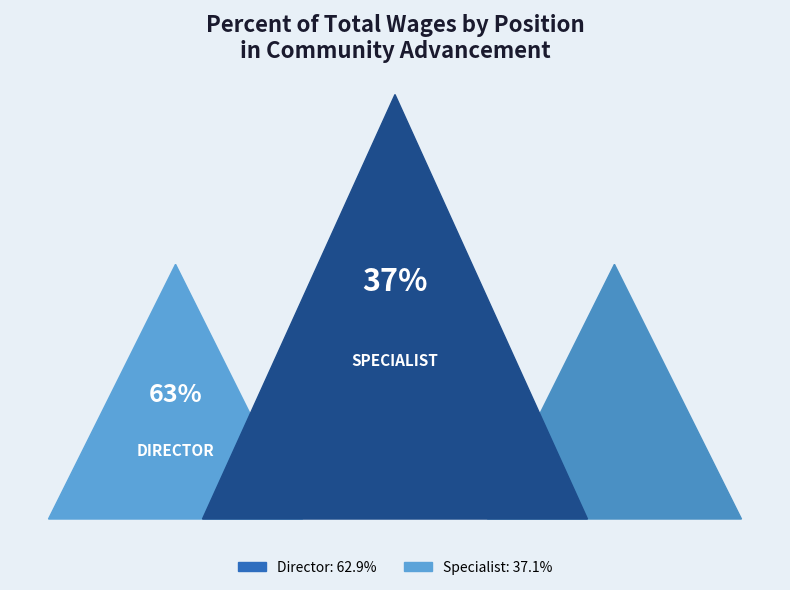

What percentage is the Director slice, to the nearest percent?

63%